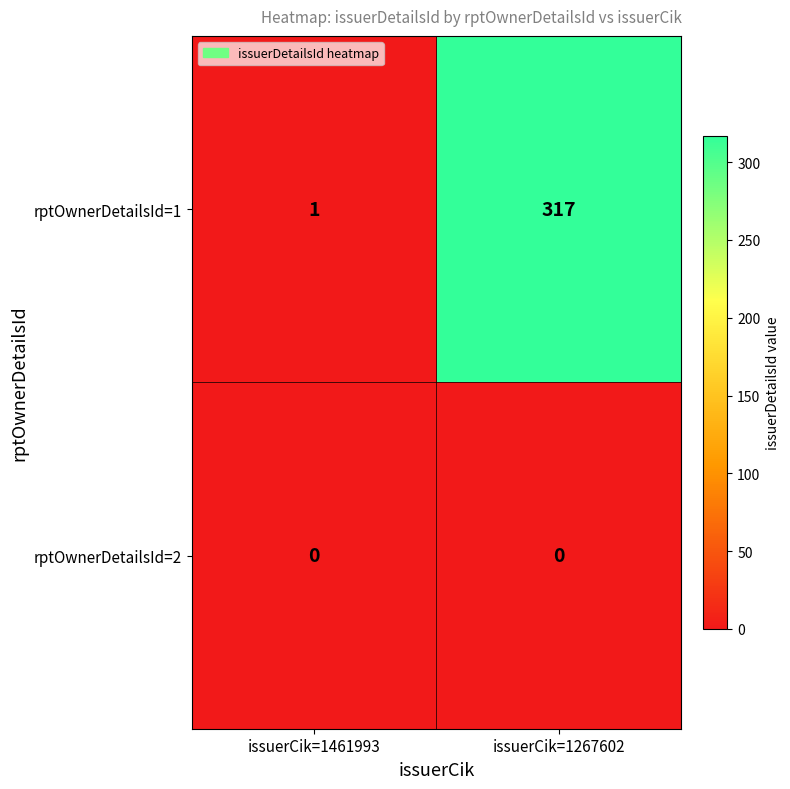

What is the total value across all series at issuerCik=1267602?

317